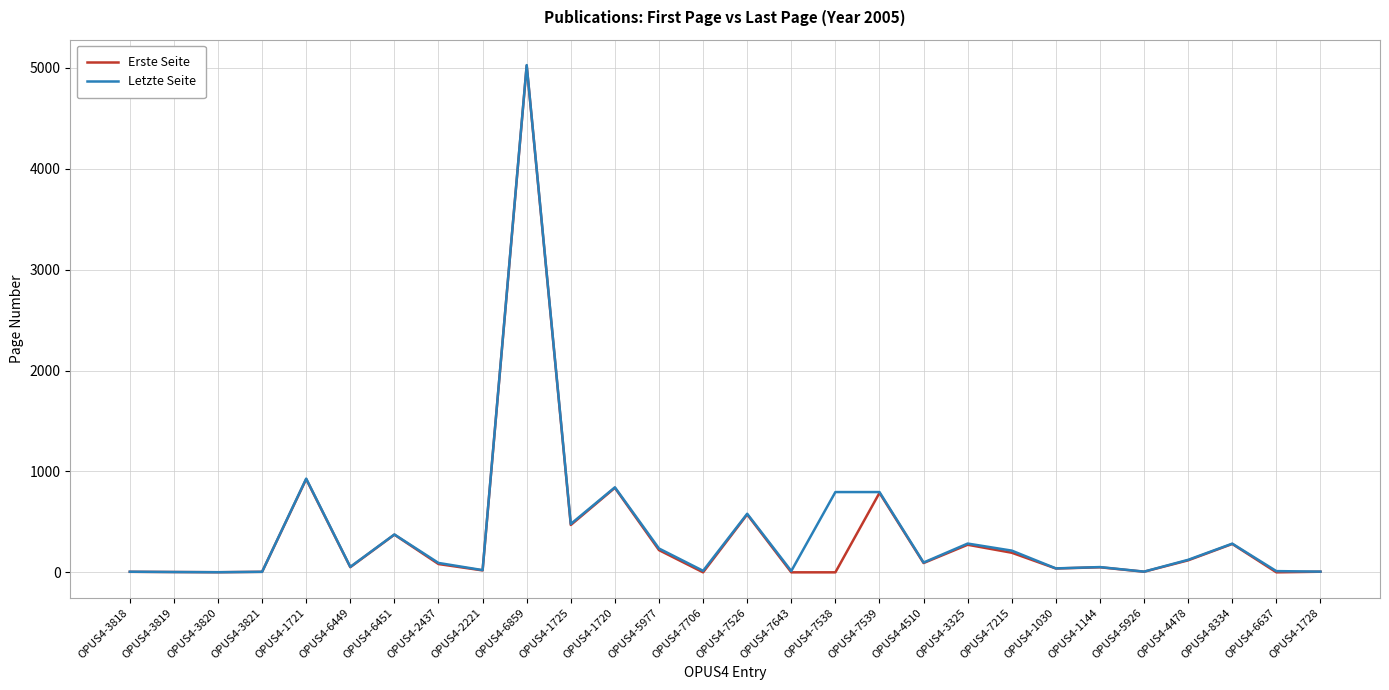

True or false: Erste Seite has a value of 39 at OPUS4-1030.

True